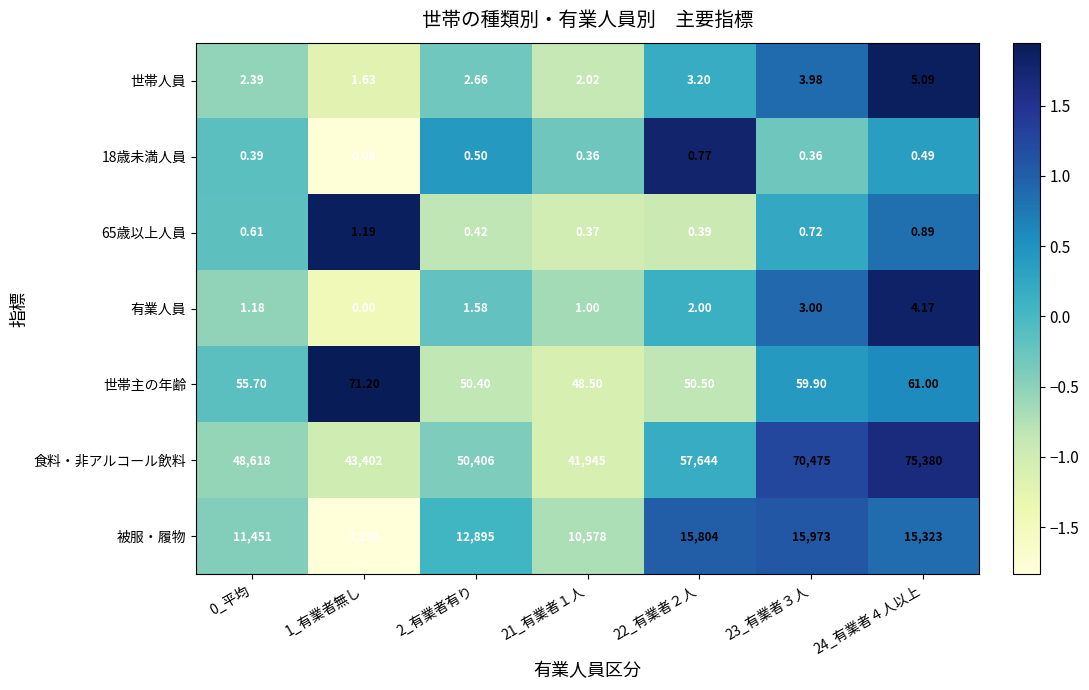

Which series has the widest spread of values?

食料・非アルコール飲料